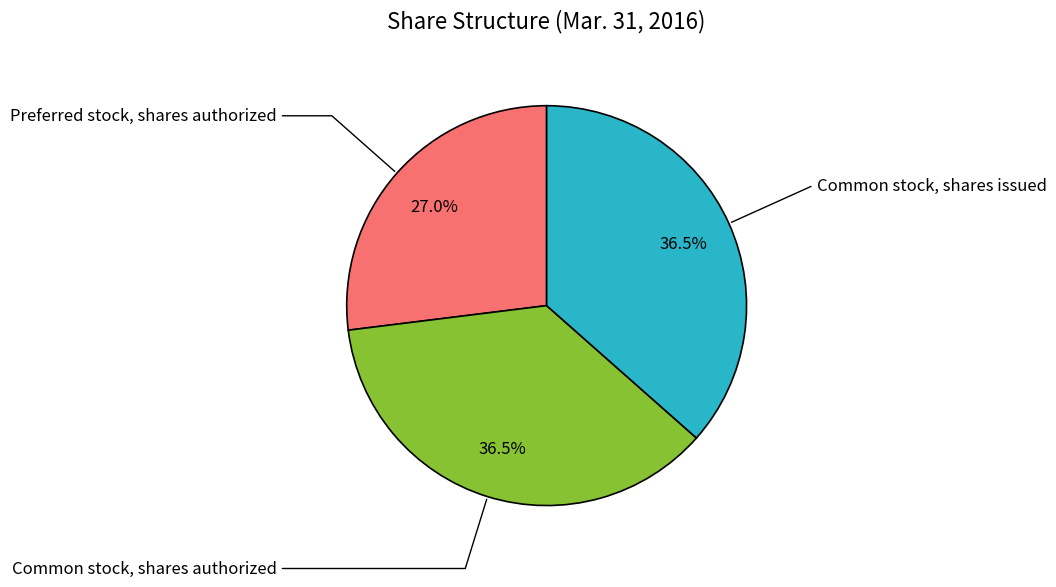

What is the smallest slice in the pie chart?

Preferred stock, shares authorized